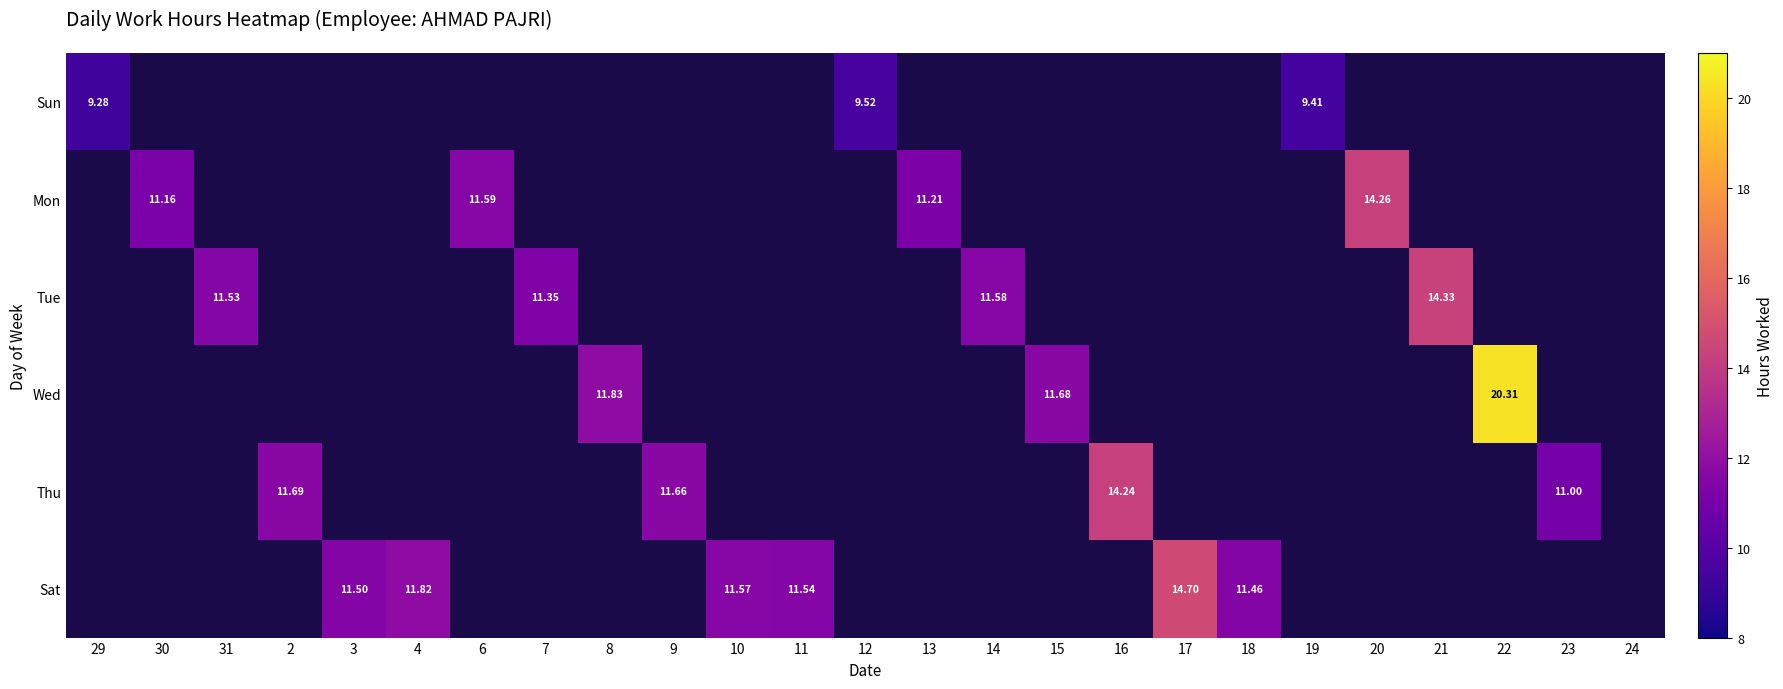

How many data points does each series have?

25